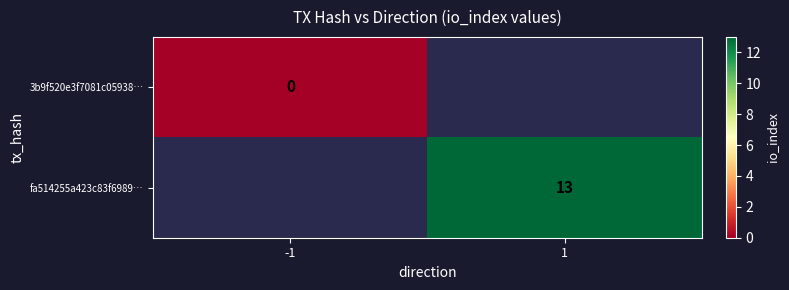

The value of fa514255a423c83f6989… at 1 is 21. True or false?

False